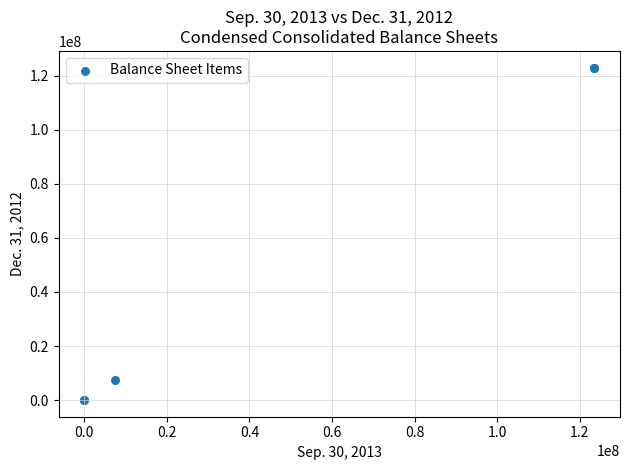

What Y value in the scatter plot is closest to 61509747?

7500000.0